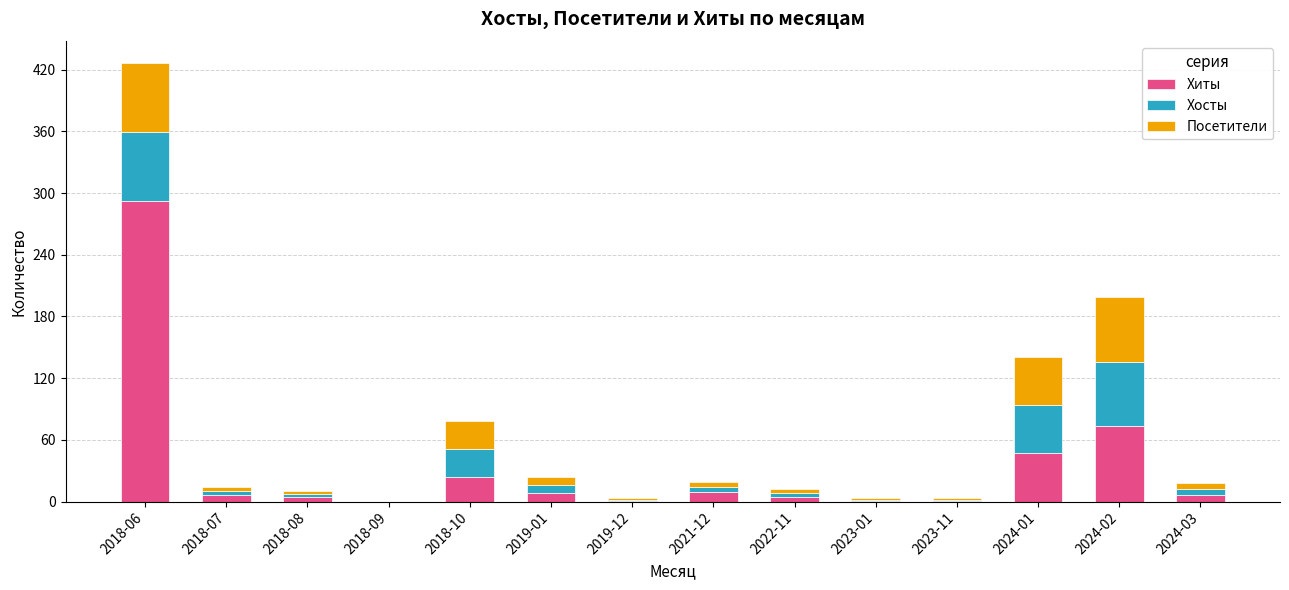

At which category is the sum across all series the highest?

2018-06